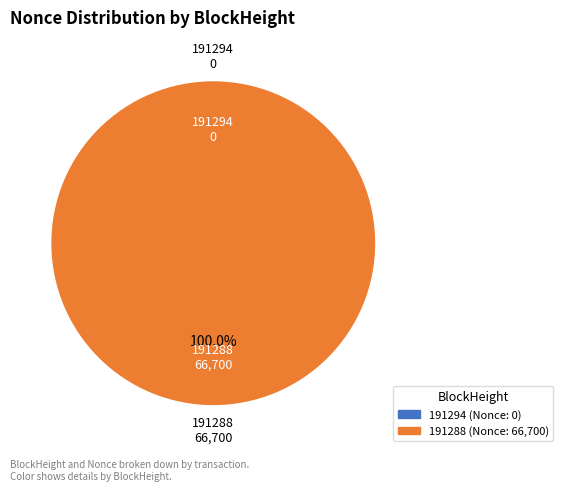

The 191288 slice represents 99% of the pie. True or false?

False